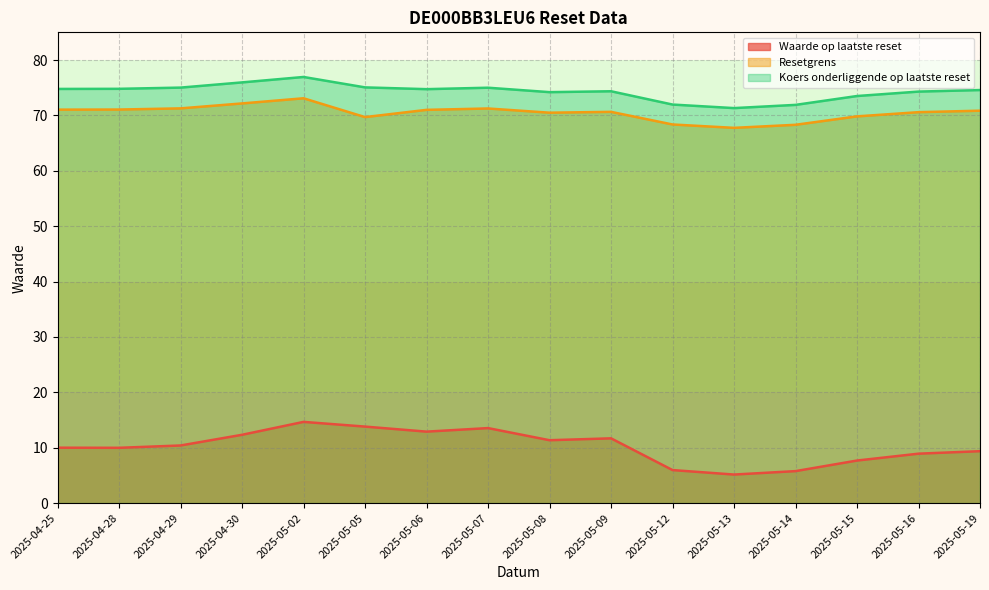

What position from the right is 2025-05-07?

9